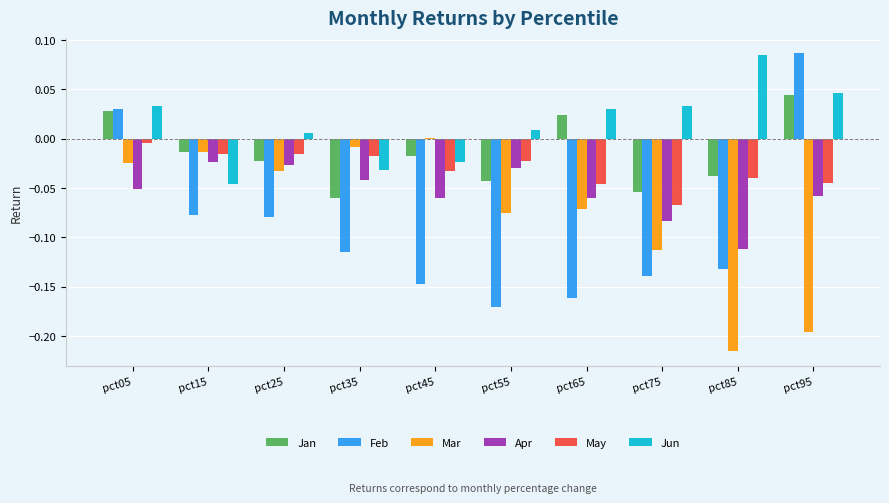

True or false: Jun has a value of -0.0 at pct35.

True